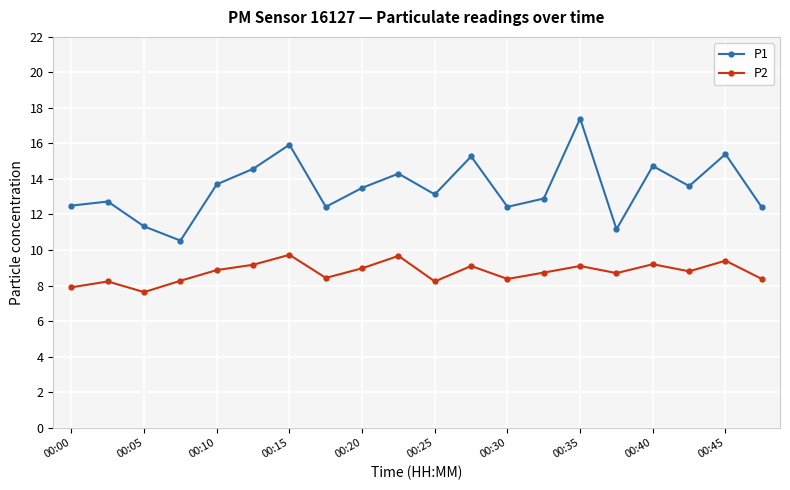

What is the value of the P1 point at the 2nd from the left?

12.7